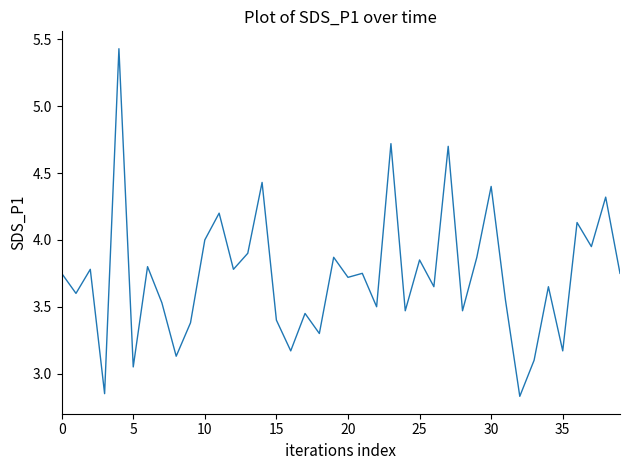

What is the difference between the maximum and minimum values?

2.6